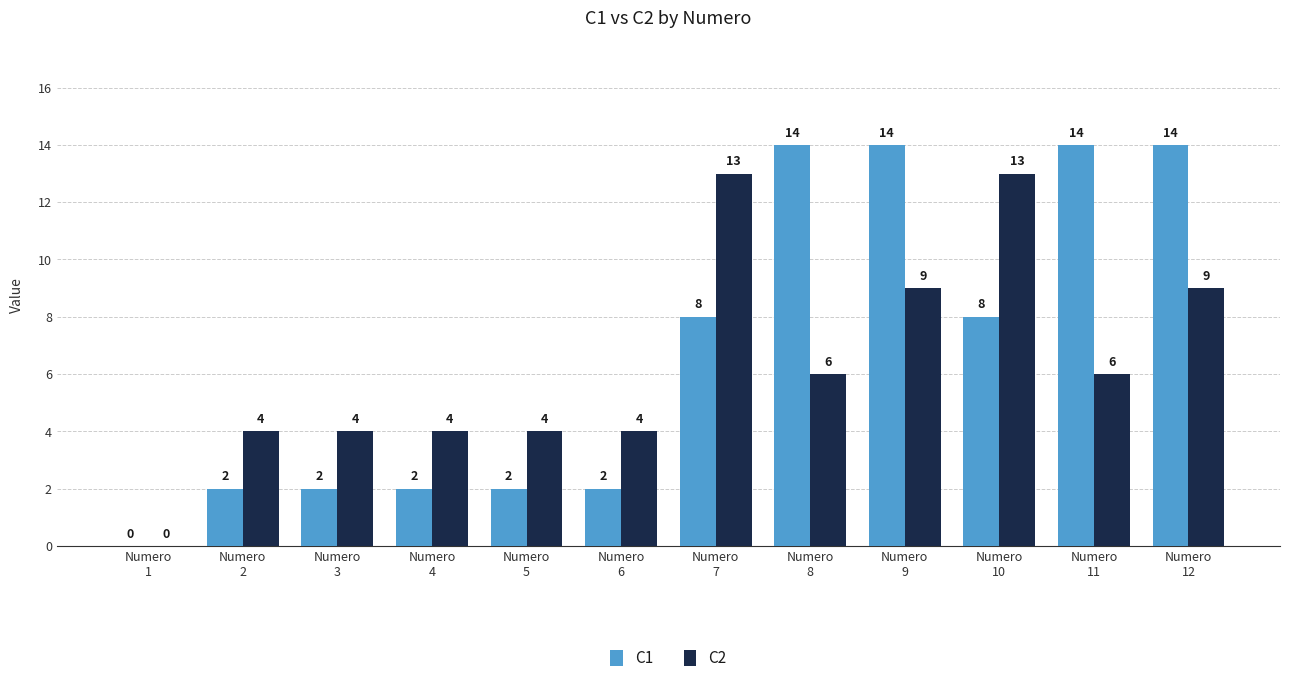

Count the number of categories in the chart.

12